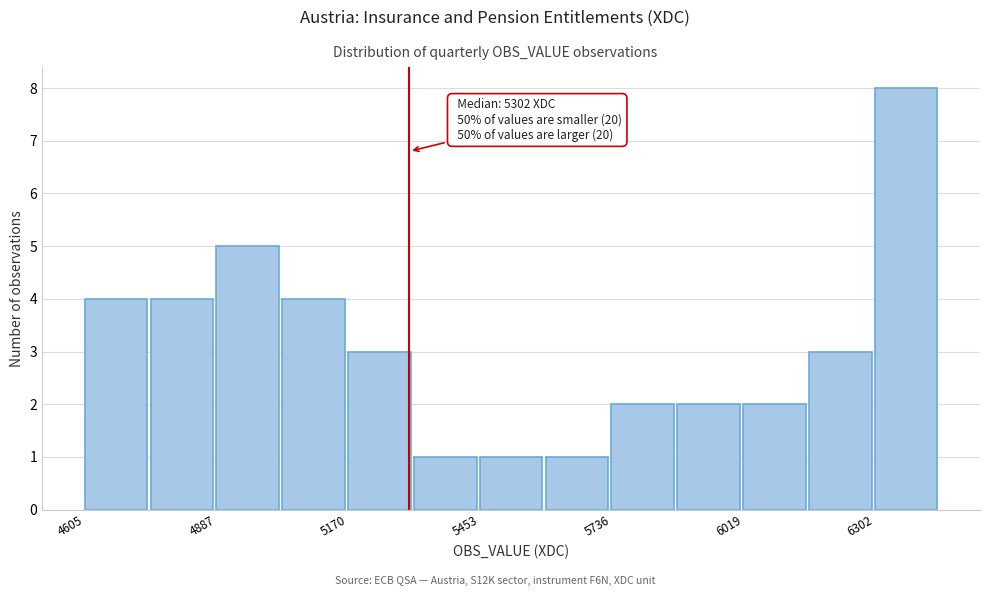

Around what value on the x-axis is the tallest bar? Give the approximate position of its centre, as read against the axis.

6350